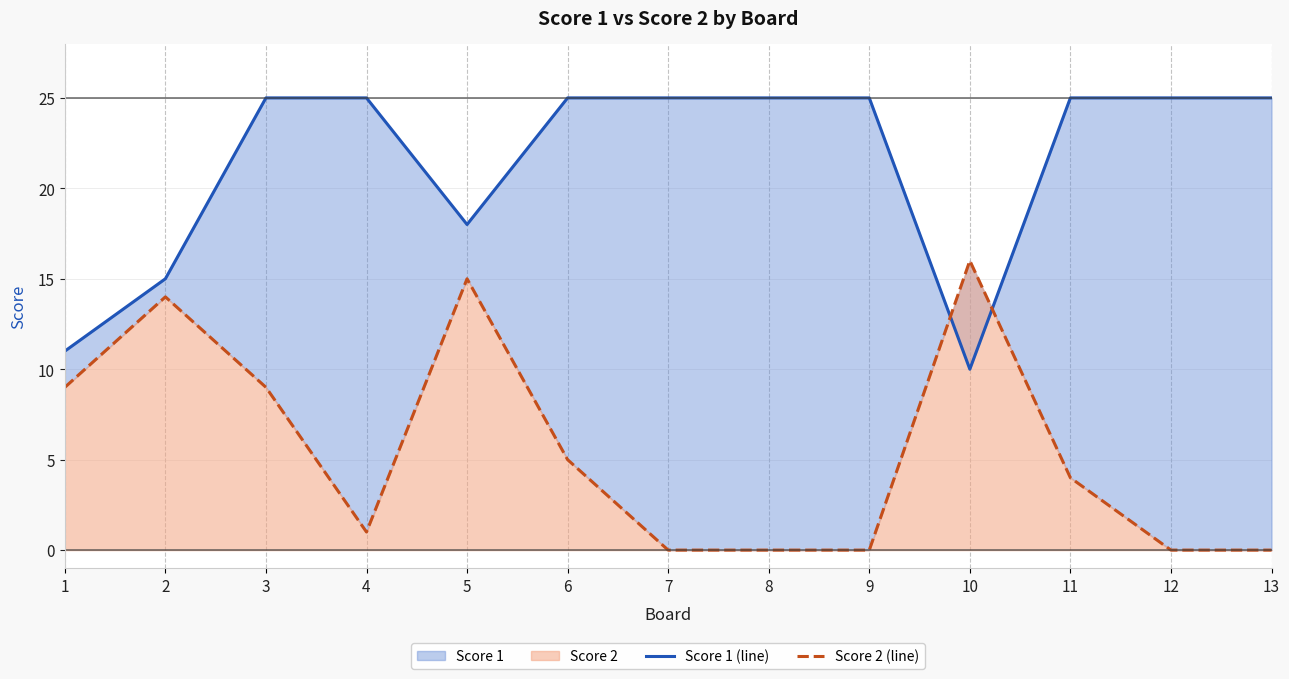

Reading right to left, what are all the values shown in this chart?

Score 1 (line): 13=25	12=25	11=25	10=10	9=25	8=25	7=25	6=25	5=18	4=25	3=25	2=15	1=11
Score 2 (line): 13=0	12=0	11=4	10=16	9=0	8=0	7=0	6=5	5=15	4=1	3=9	2=14	1=9